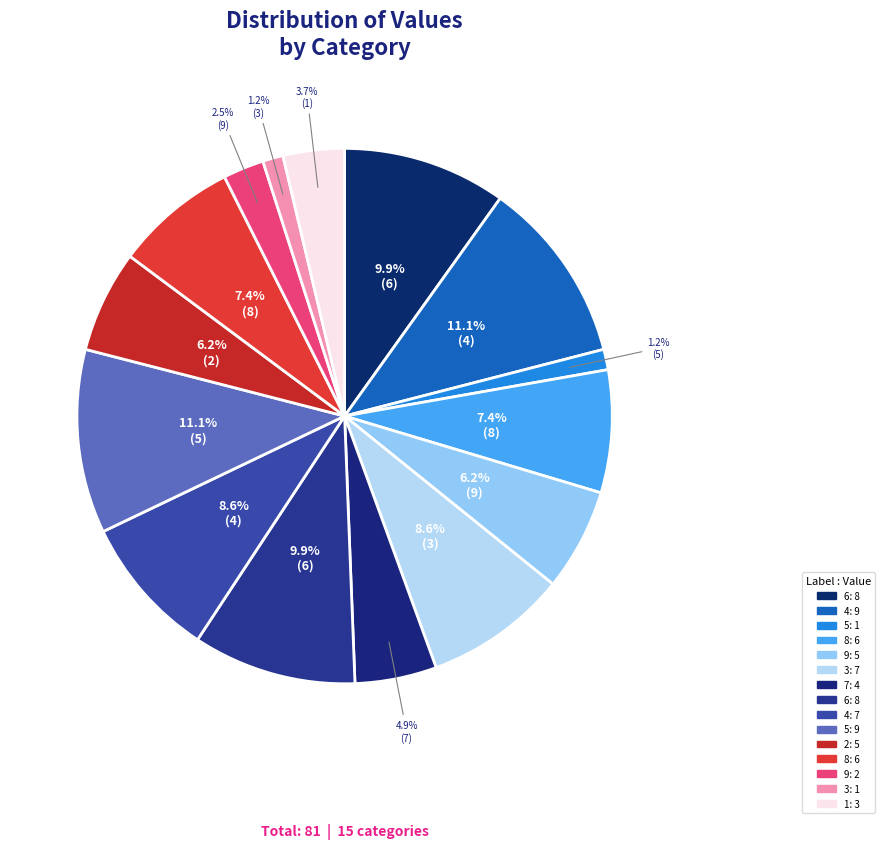

What is the smallest slice in the pie chart?

5